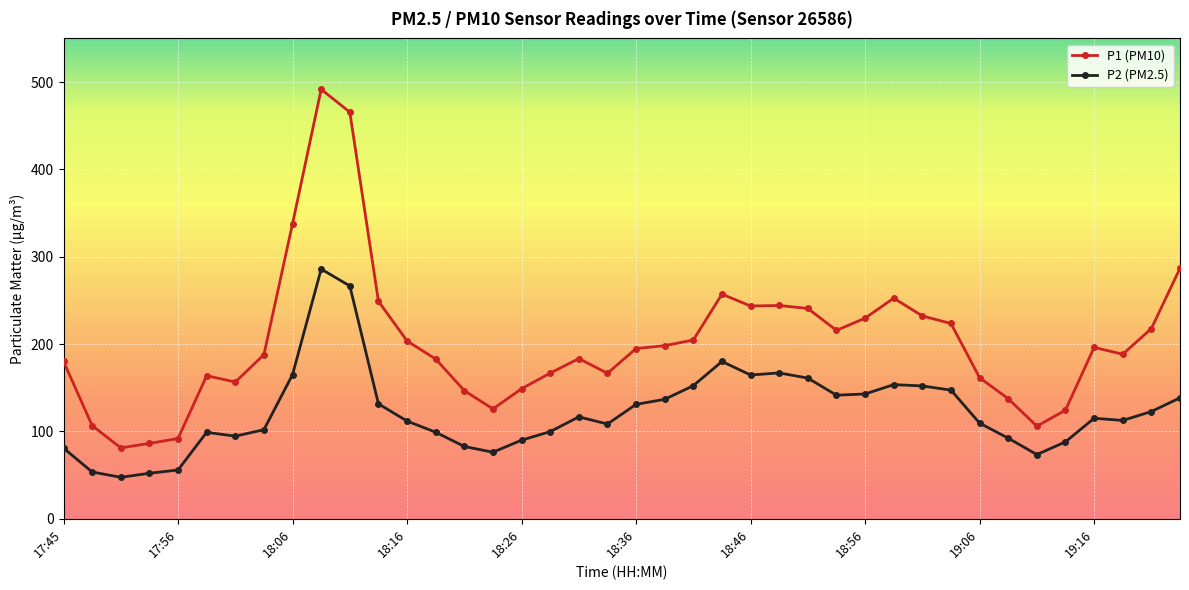

Rank the series by their maximum value, from highest to lowest.

P1 (PM10), P2 (PM2.5)